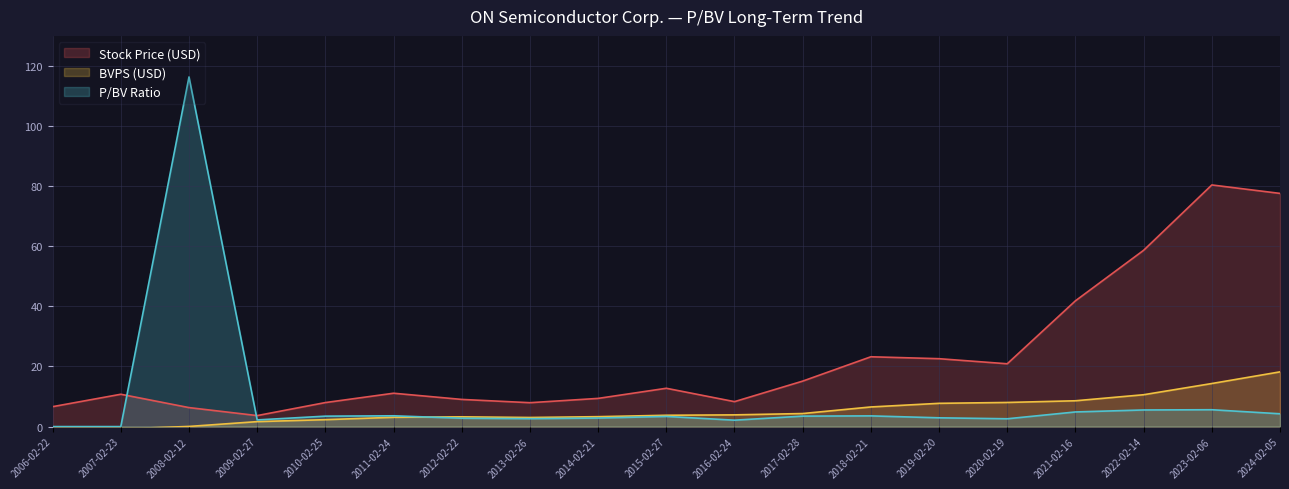

How many interior local valleys does the P/BV Ratio series have?

4